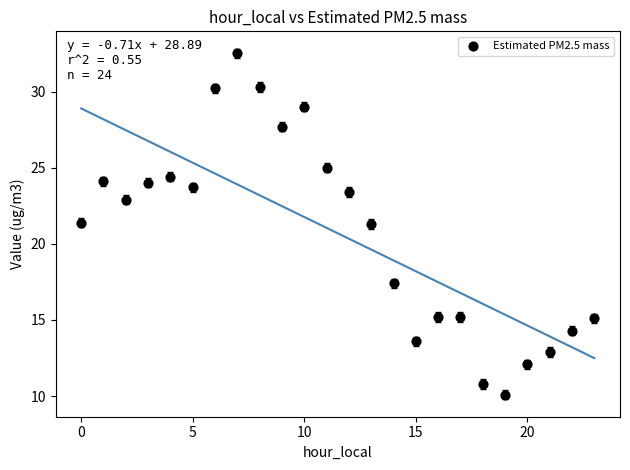

What is the range of Y values (max minus min)?

22.4